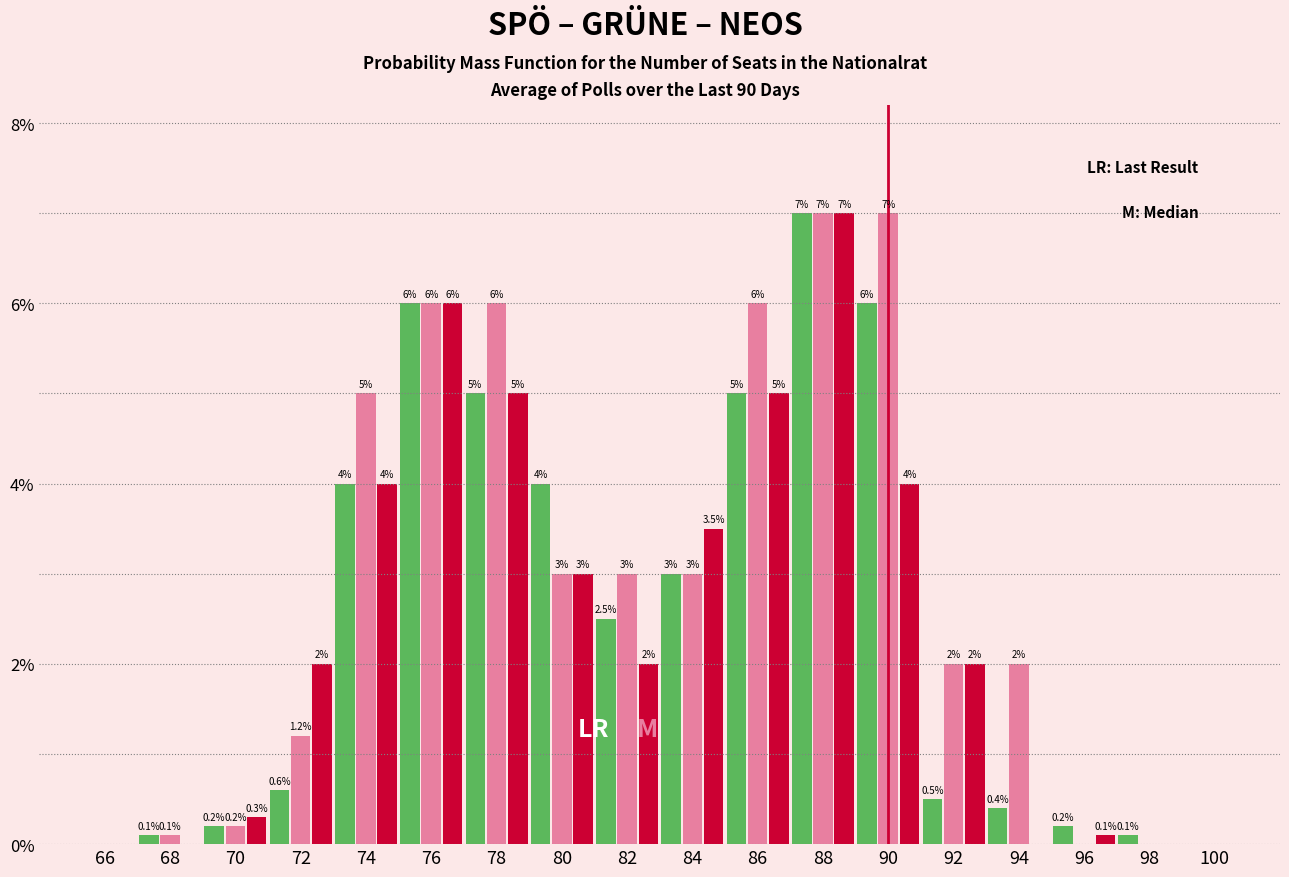

At which category is the sum across all series the highest?

88